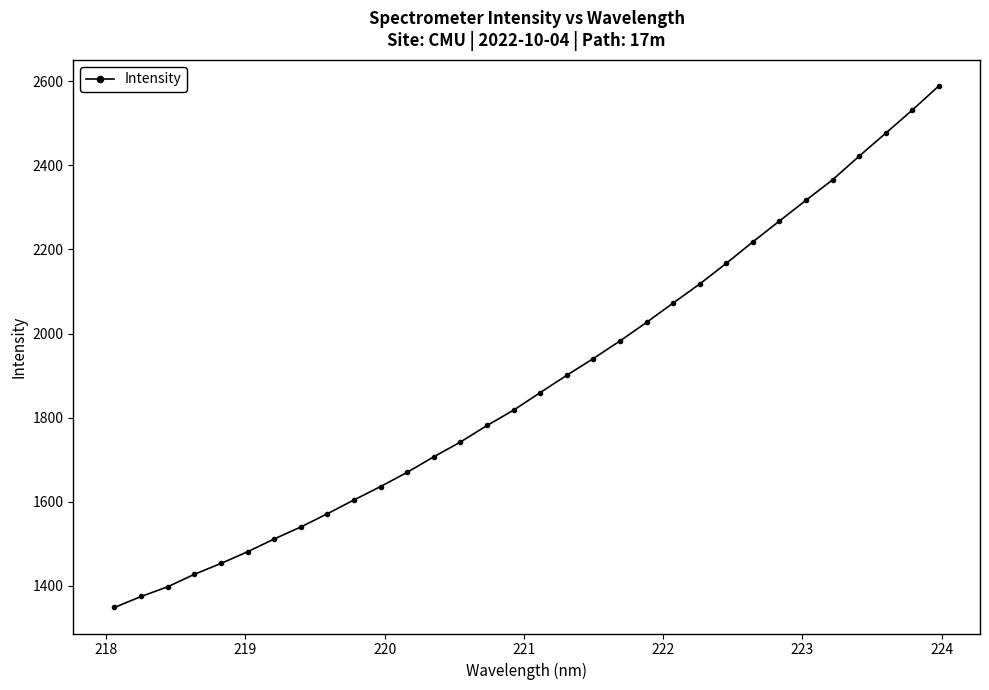

What is the minimum value shown in the chart?

1348.6